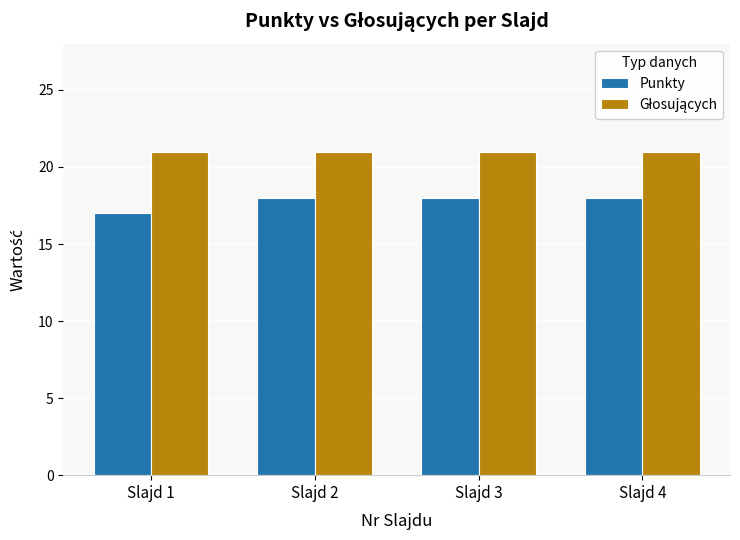

Which label corresponds to the smallest value in the chart?

Slajd 1